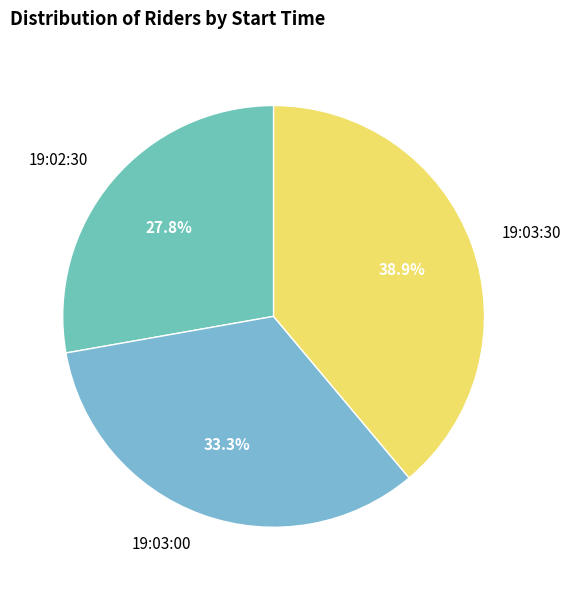

Which slice is the largest?

19:03:30